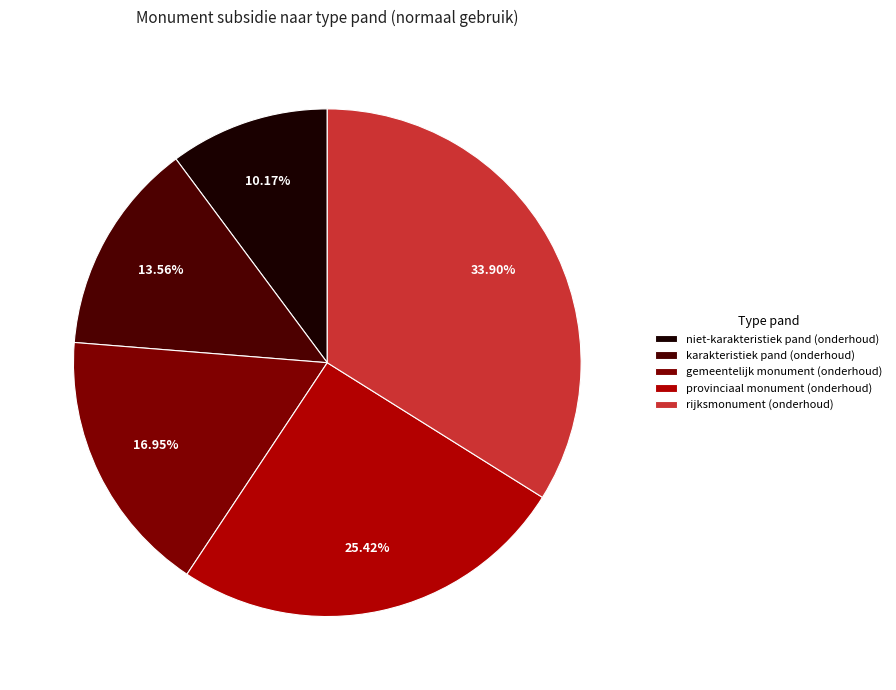

Count the number of slices in the pie.

5